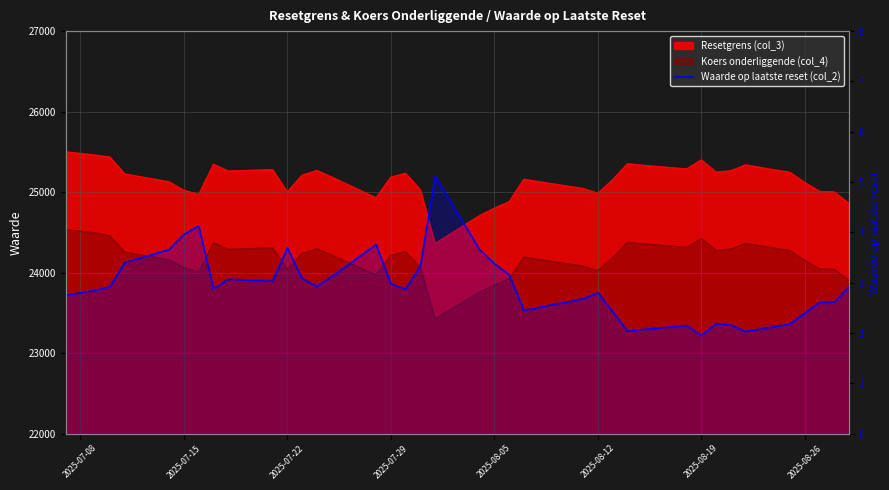

Reading left to right, transcribe all the data shown in this chart.

2.8	2.8	2.9	2.9	3.4	3.7	4.0	4.1	2.9	3.1	3.0	3.7	3.1	2.9	3.1	3.8	3.0	2.9	3.3	5.1	3.7	3.4	3.2	2.5	2.5	2.7	2.8	2.4	2.0	2.1	2.1	1.9	2.2	2.2	2.0	2.2	2.4	2.6	2.6	2.9